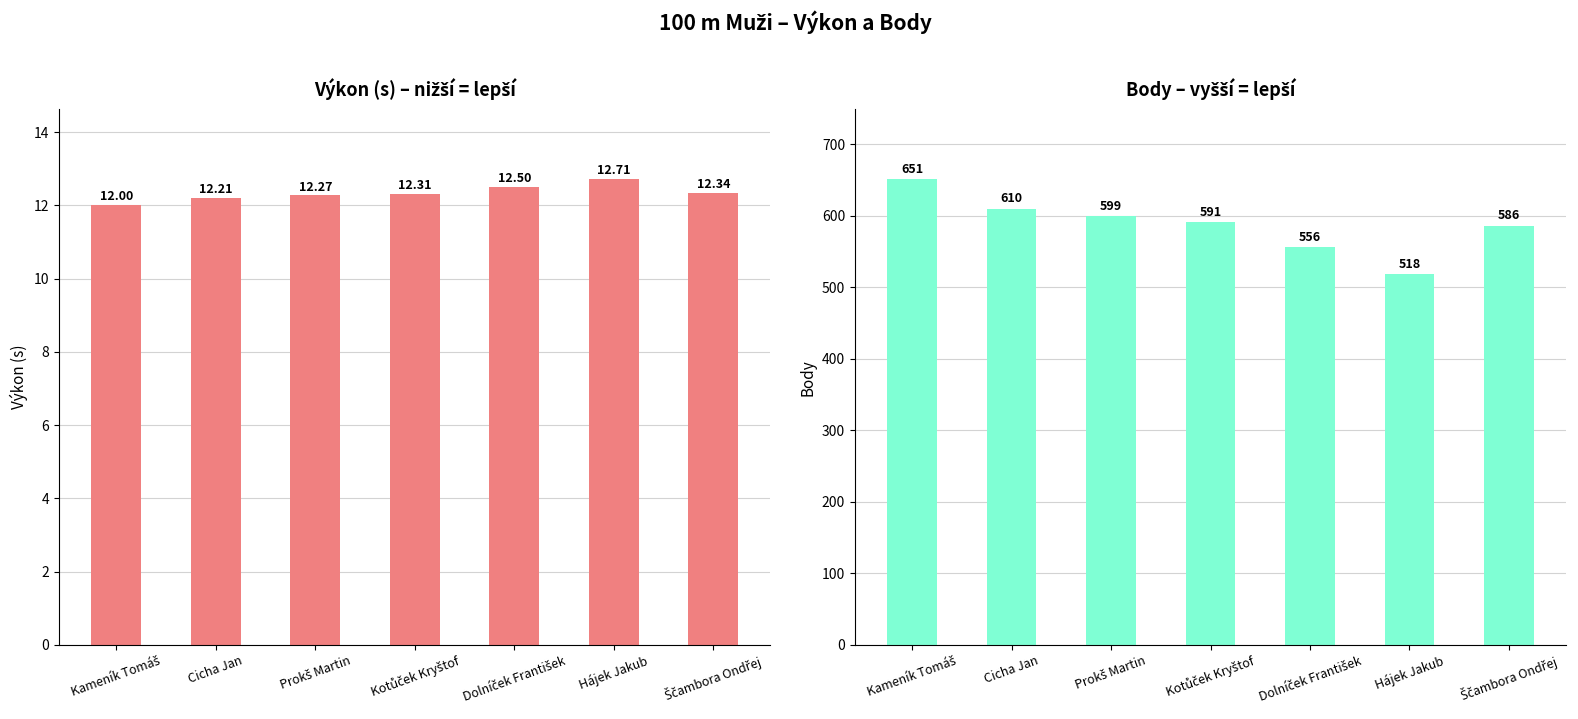

Which category has the highest value across all series?

Kameník Tomáš